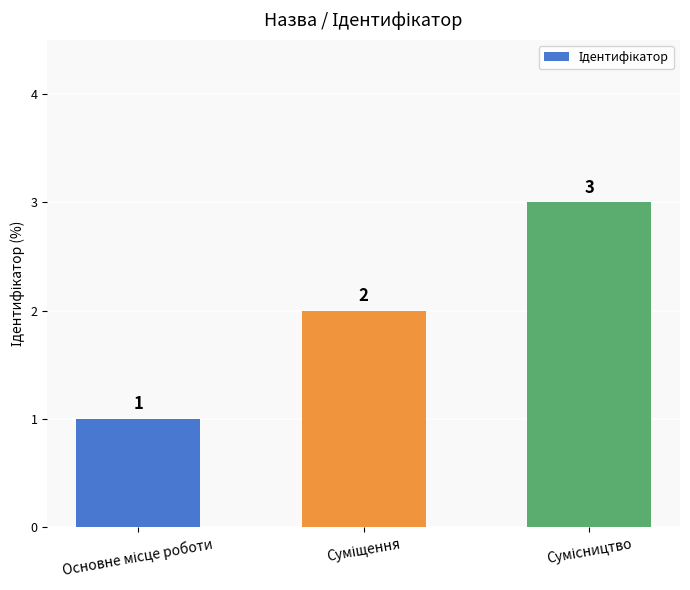

How many series are shown in this chart?

1